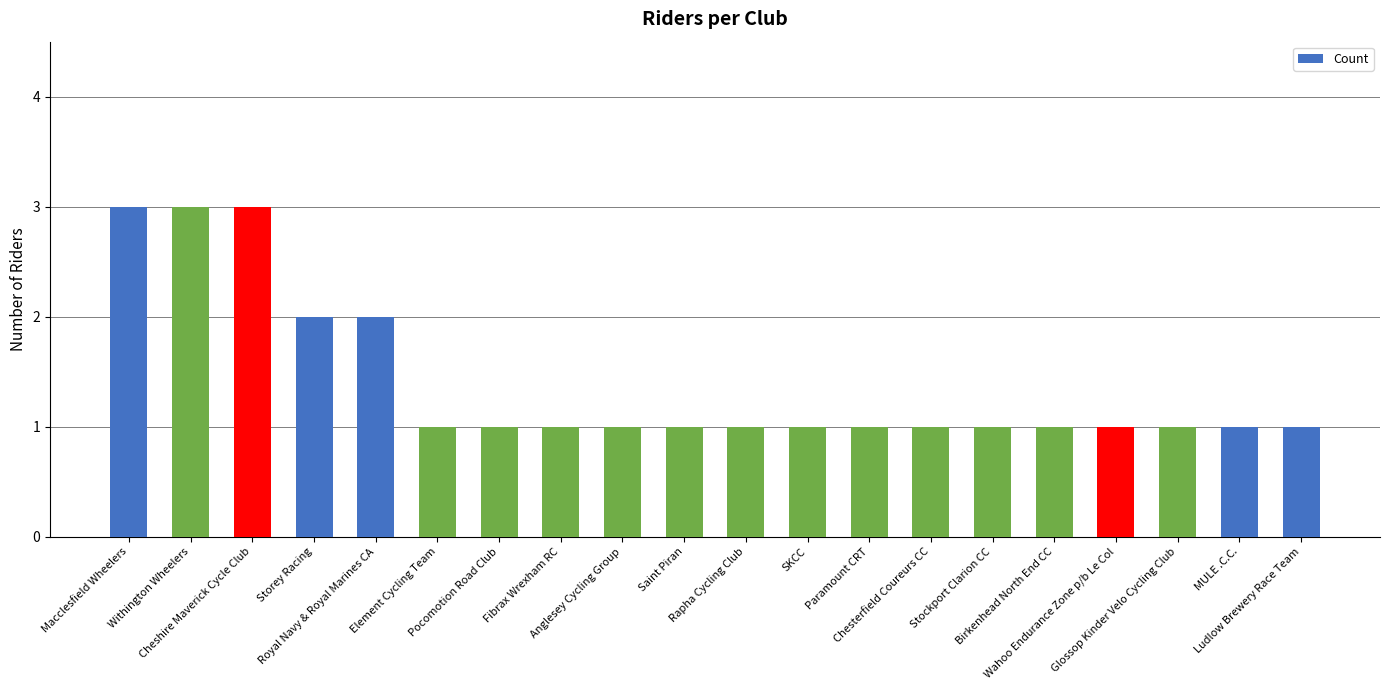

Reading right to left, extract all data points from this chart.

1	1	1	1	1	1	1	1	1	1	1	1	1	1	1	2	2	3	3	3